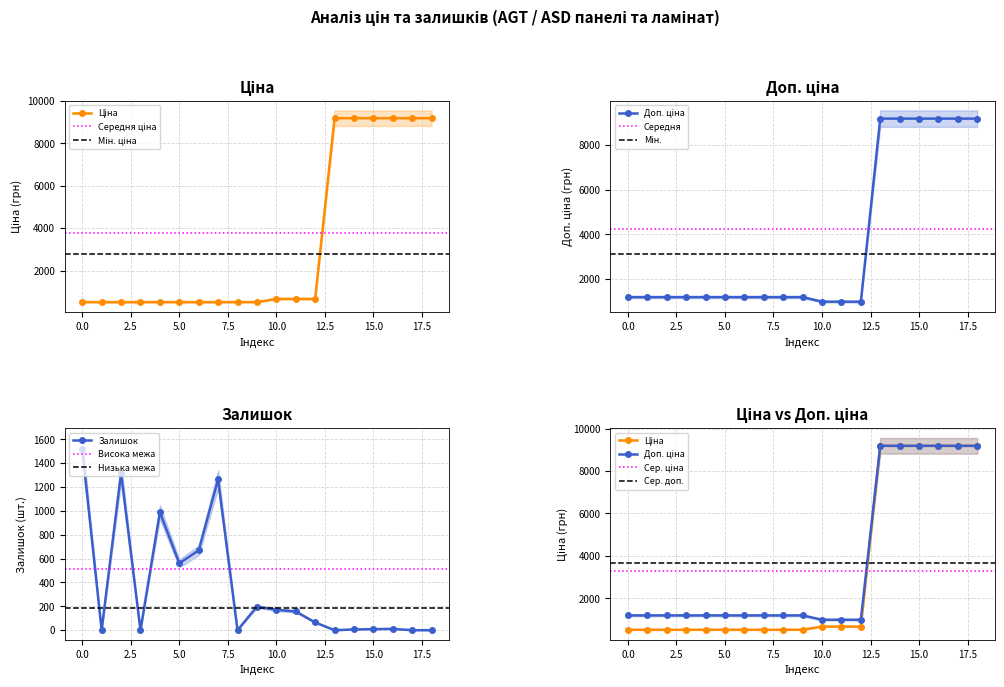

How many categories are shown in the chart?

19